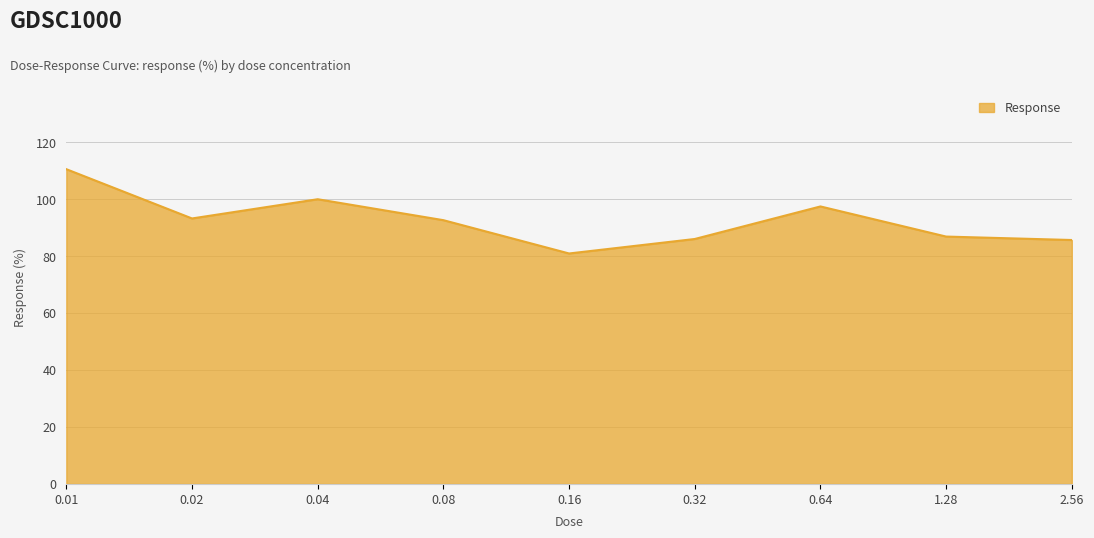

What is the sum of the values at 0.16 and 1.28?

167.7